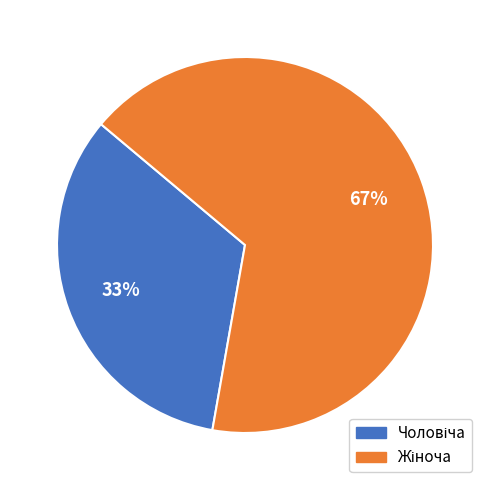

Is there any slice that represents more than half of the pie?

Yes